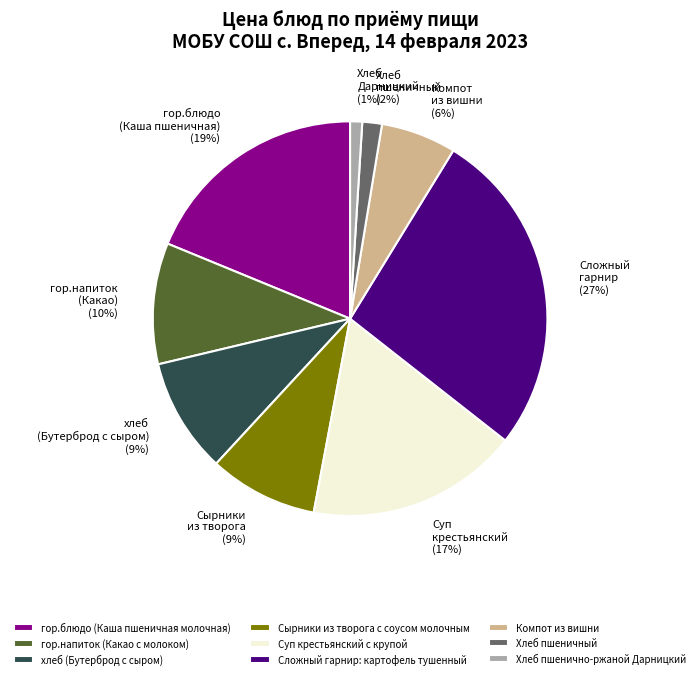

True or false: Суп крестьянский с крупой accounts for 17% of the total.

True